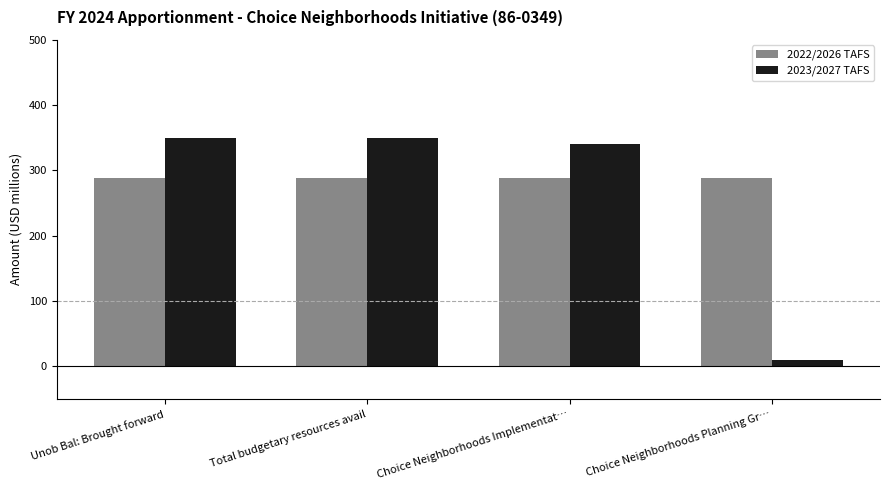

How many data points in 2023/2027 TAFS are less than 350?

2